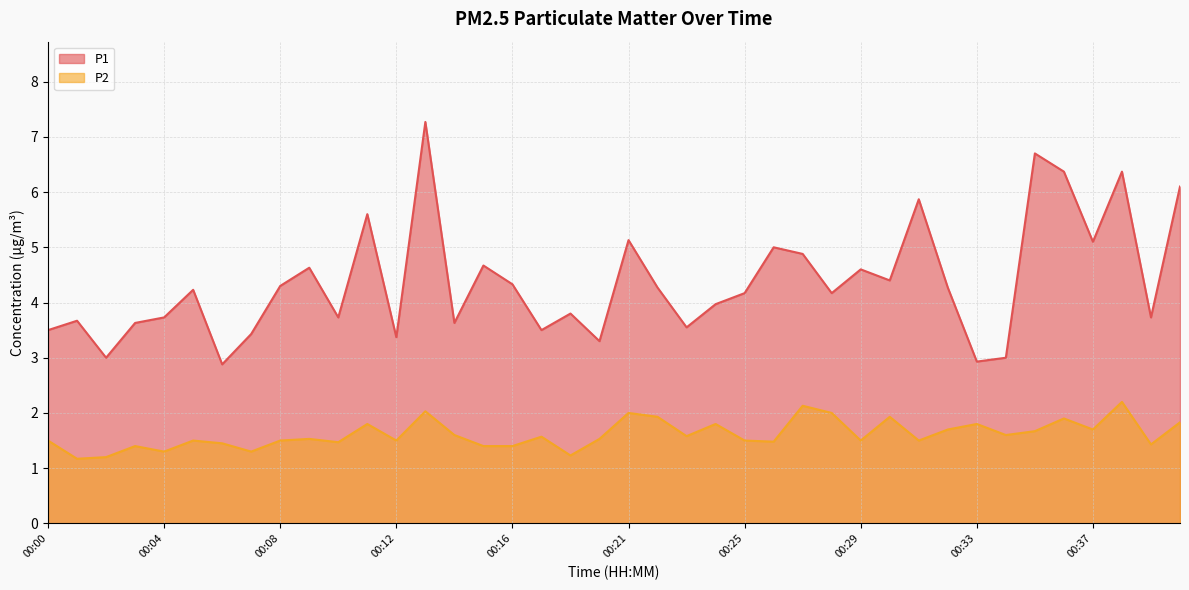

Is the value of P1 at 00:06 greater than the value of P2 at 00:10?

Yes